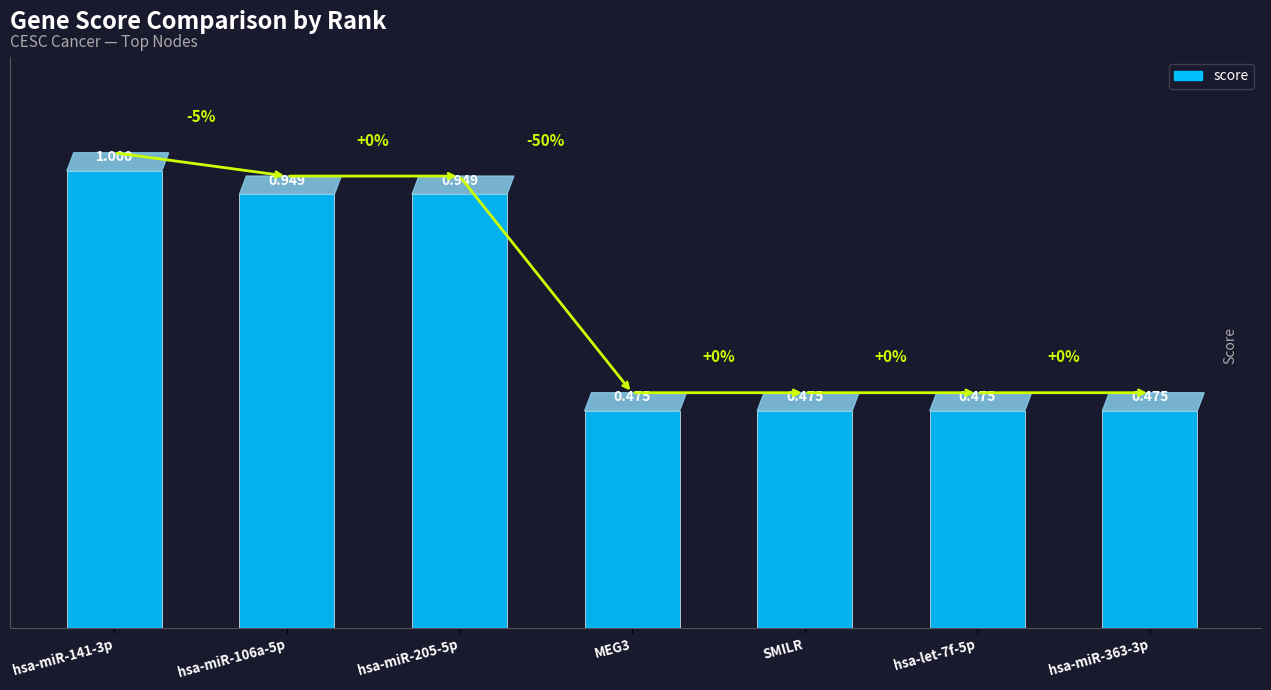

The value at MEG3 is 0.2. True or false?

False